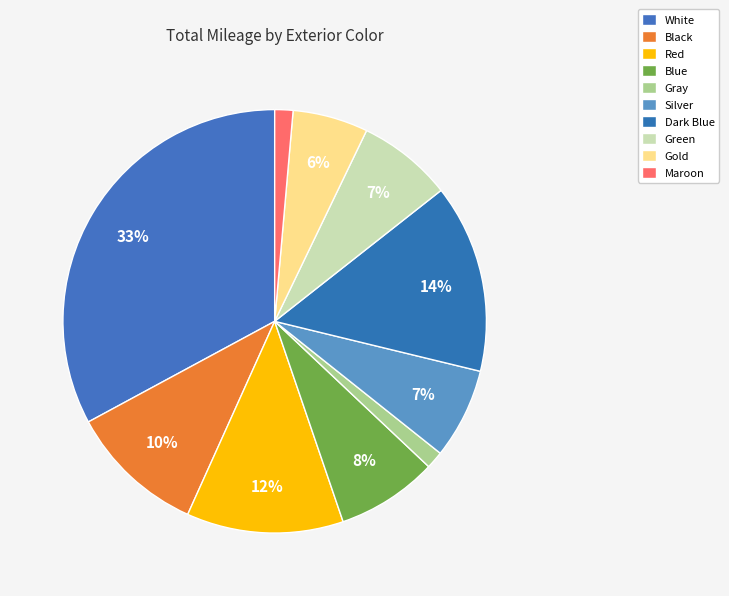

How many slices are in this pie chart?

10